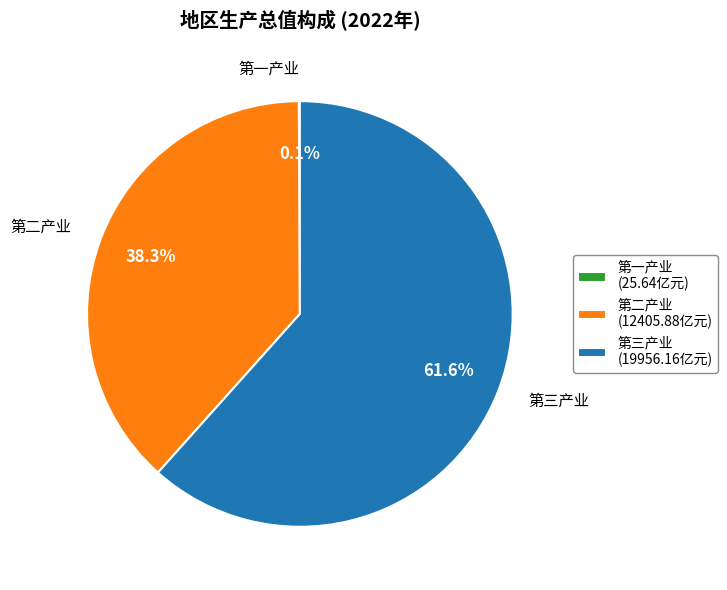

What portion of the pie excludes 第二产业 (12405.88亿元)?

61.7%